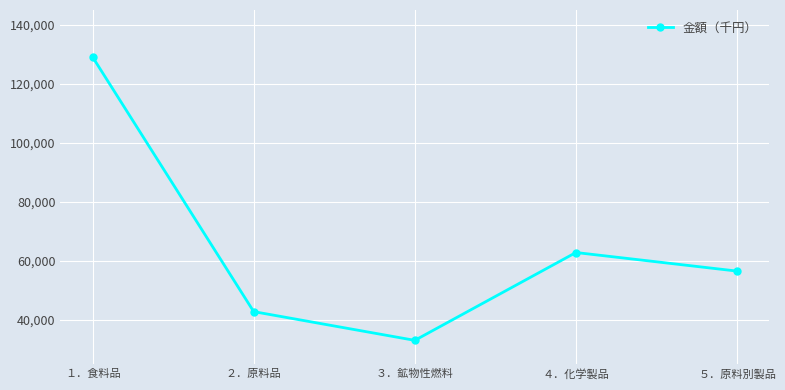

Is this an area chart (filled region under the line)?

No